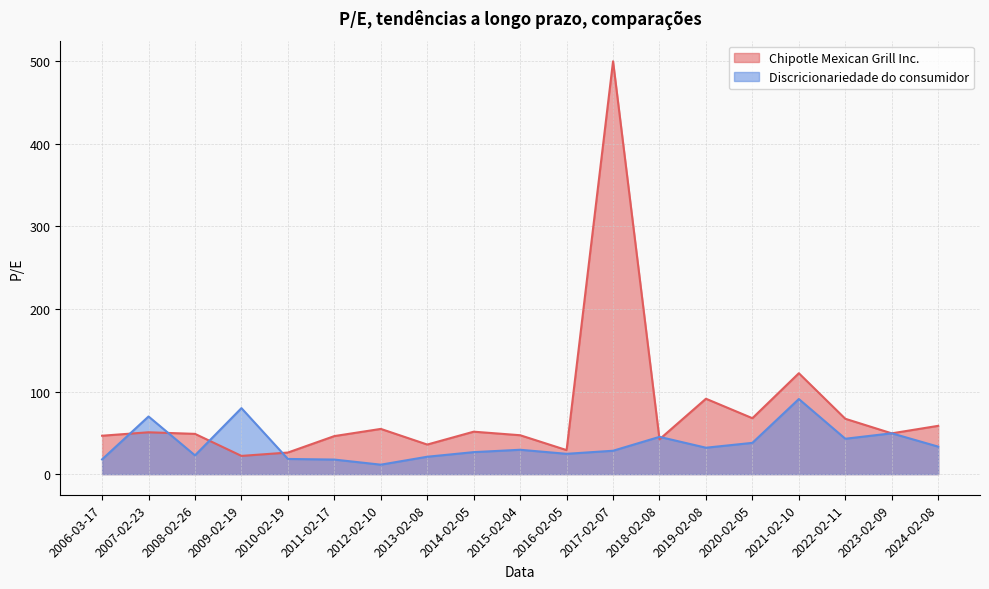

What is the difference between the maximum and minimum values in the Chipotle Mexican Grill Inc. series?

478.0